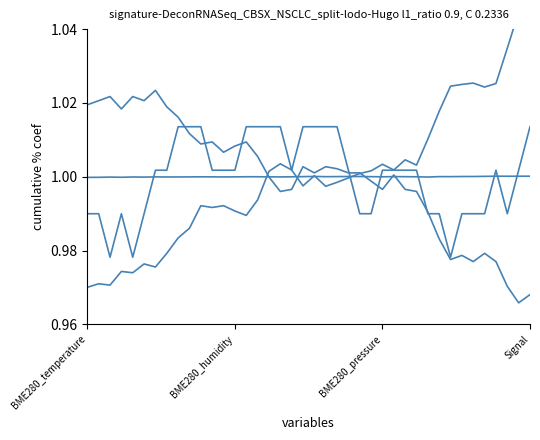

In BME280_pressure, how many points are lower than both neighbors (excluding endpoints)?

10